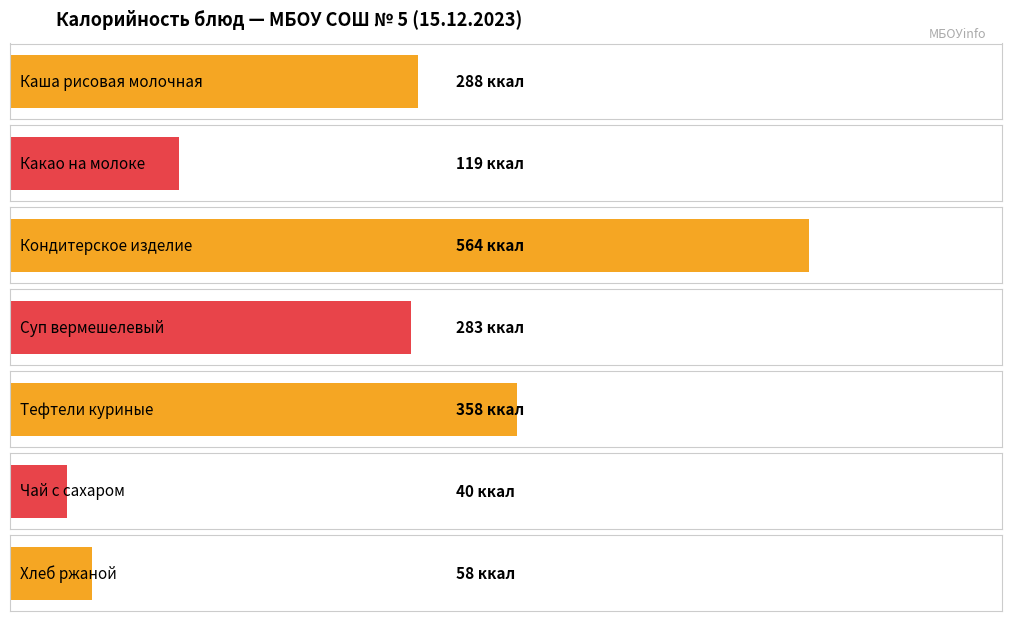

What is the label of the 1st bar from the right?

Хлеб ржаной